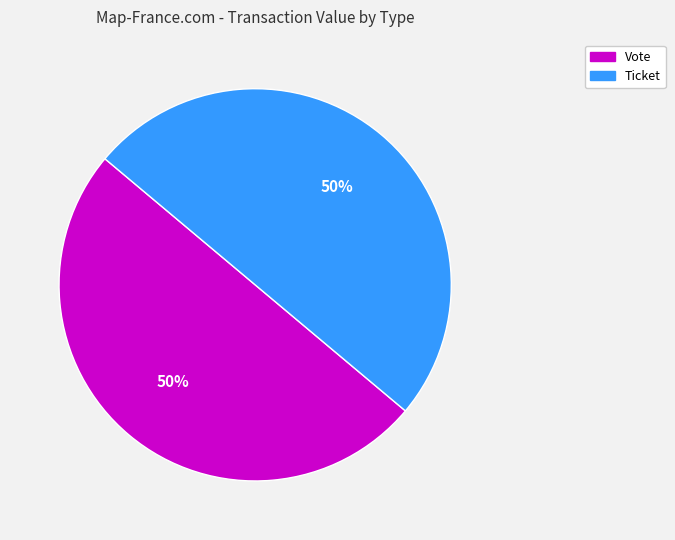

Do Ticket and Vote together represent more than half of the pie?

Yes